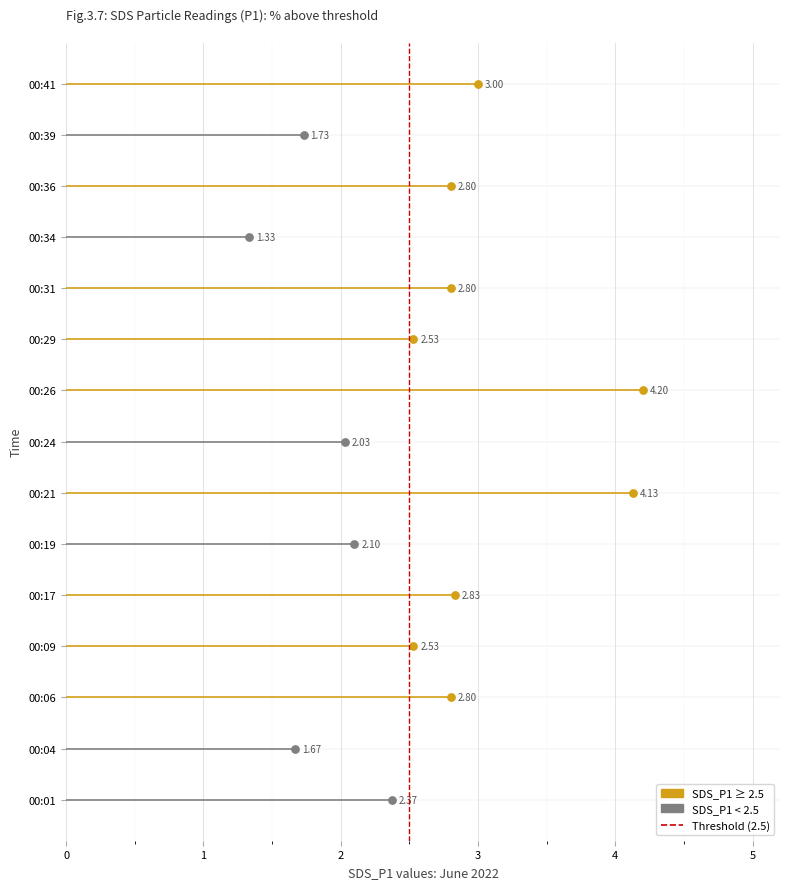

Which series contains the lowest Y value?

SDS_P1